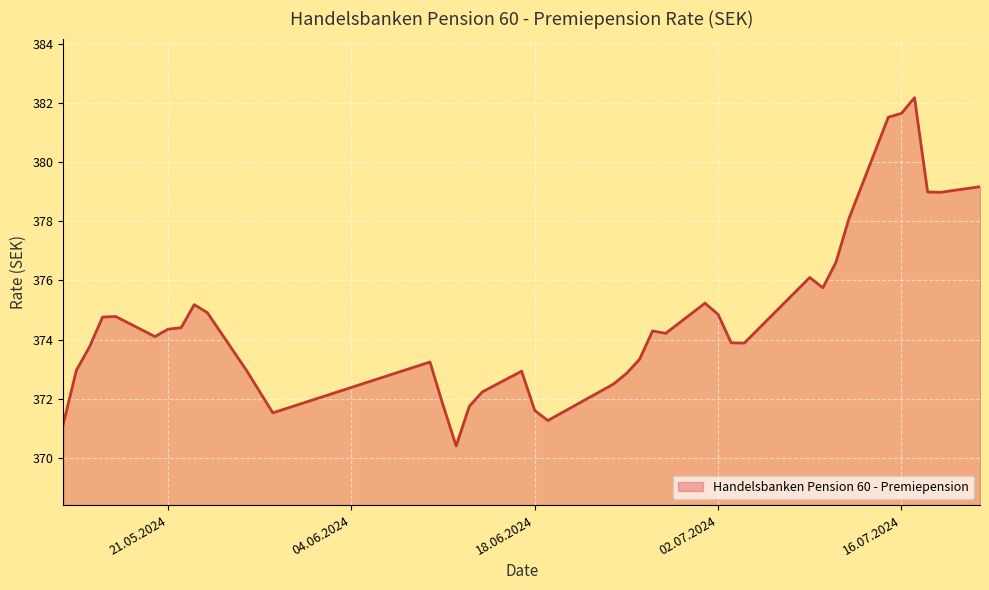

What is the smallest value displayed?

370.4